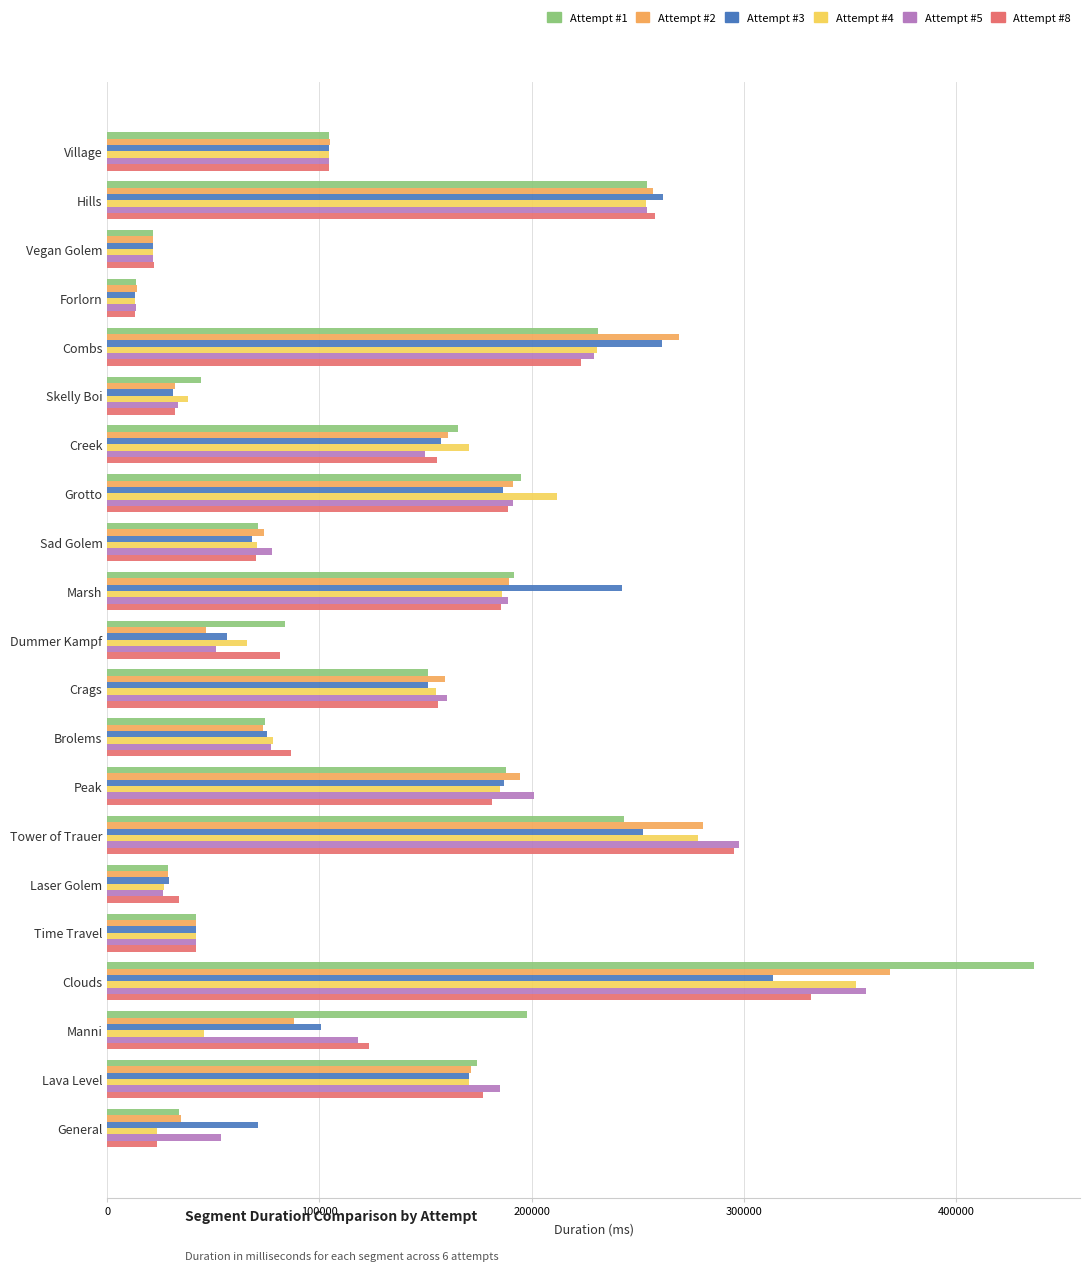

What is the maximum value for Attempt #8?

331754